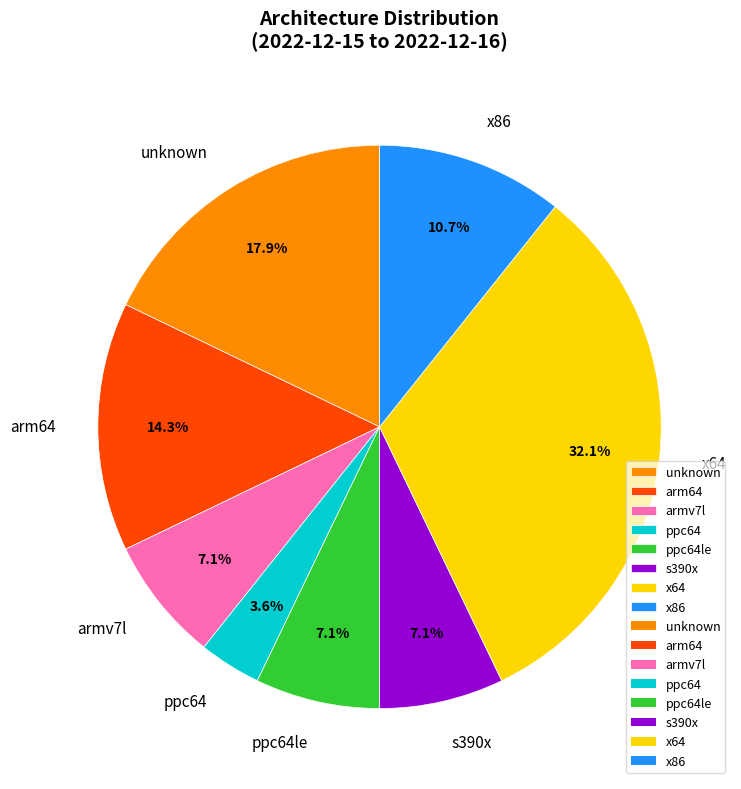

Between unknown and arm64, which is larger?

unknown